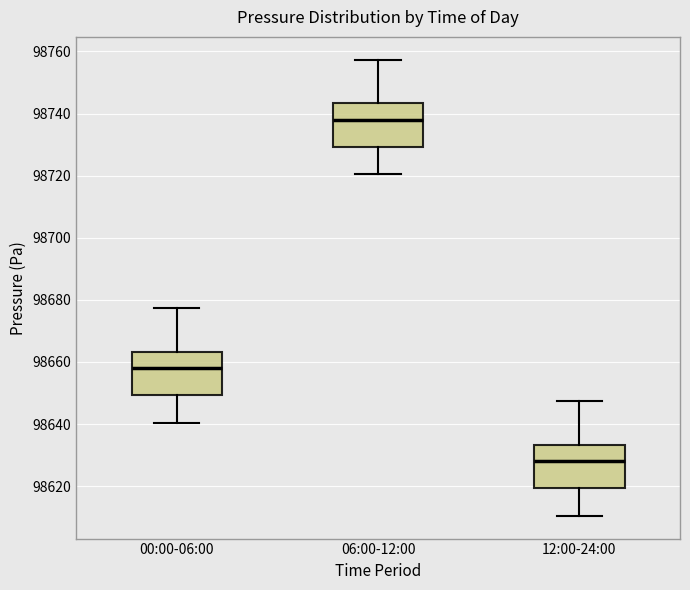

Reading left to right, transcribe this box plot: for each box, give where its median line is, the range the box spans, and where its two whiskers end, as read against the y-axis. The values are not printed on the chart, so give them approximately, as read against the axis.

00:00-06:00: median 98658, box 98650 to 98664, whiskers 98640 to 98678
06:00-12:00: median 98738, box 98730 to 98744, whiskers 98720 to 98758
12:00-24:00: median 98628, box 98620 to 98634, whiskers 98610 to 98648